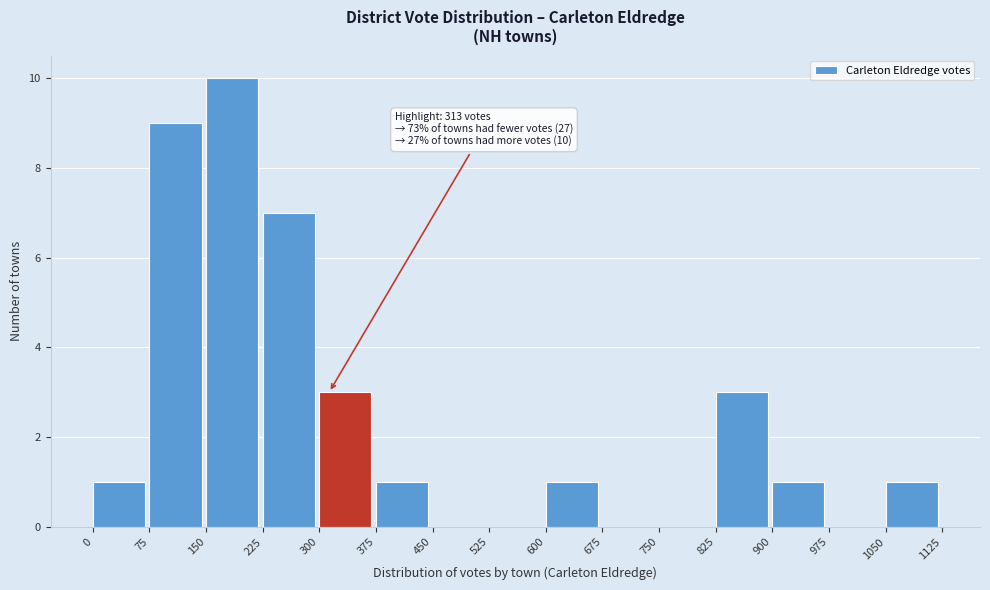

Over which range of the x-axis is the bar tallest?

150 to 225